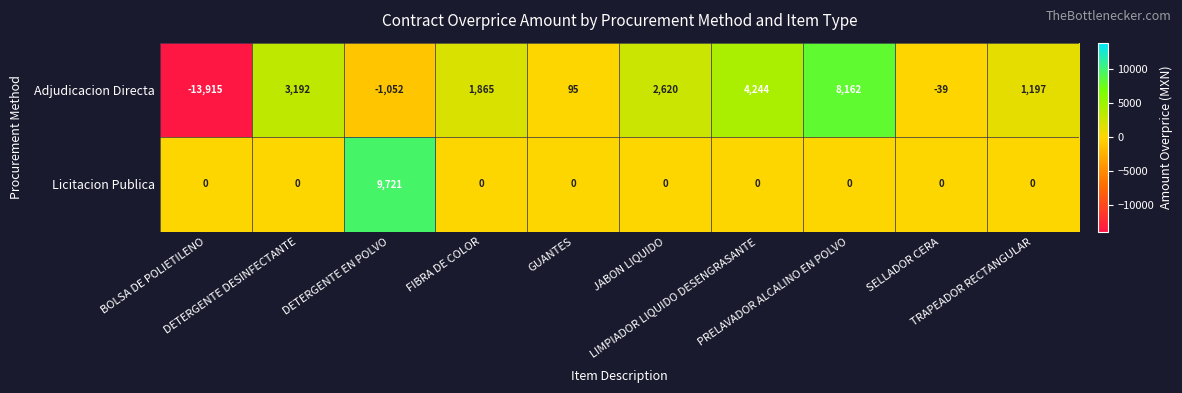

Which series has the largest range (max minus min)?

Adjudicacion Directa